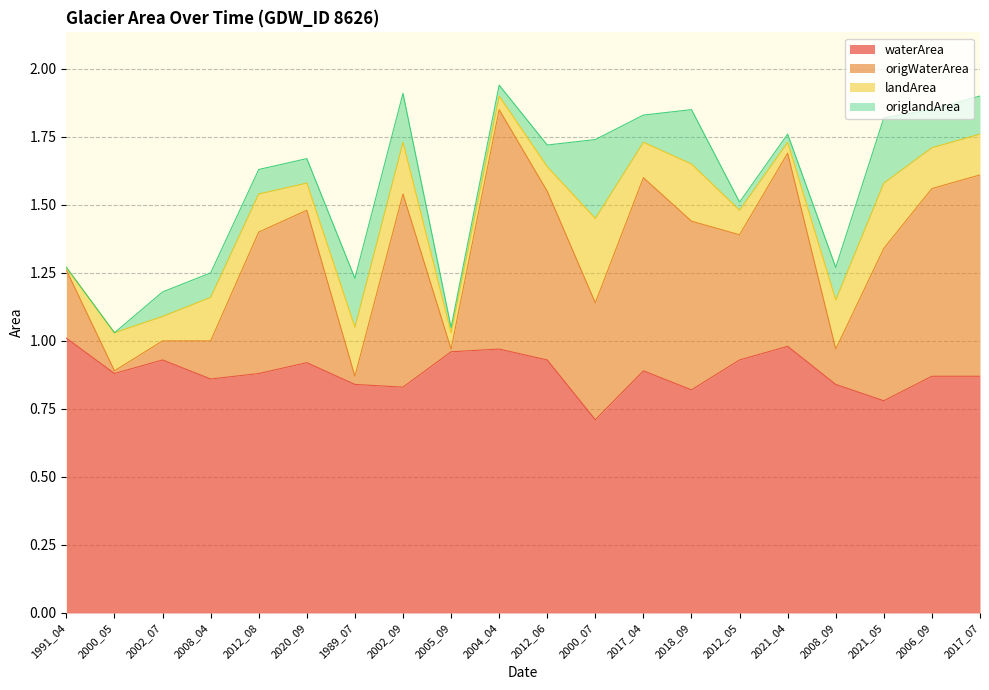

What is the total value across all series at 2017_07?

1.9